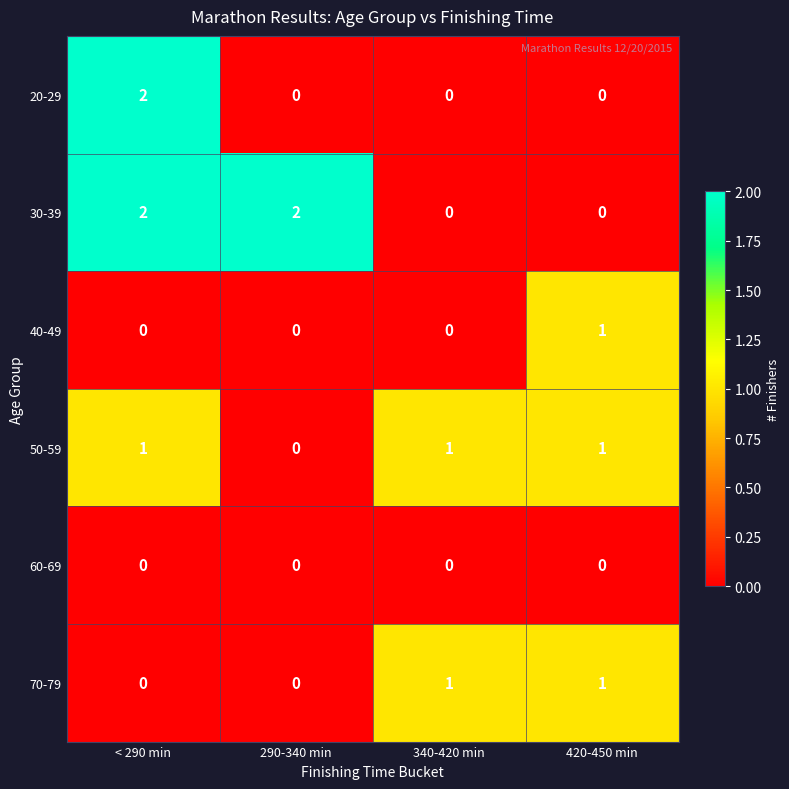

True or false: 30-39 has a value of 1 at 420-450 min.

False